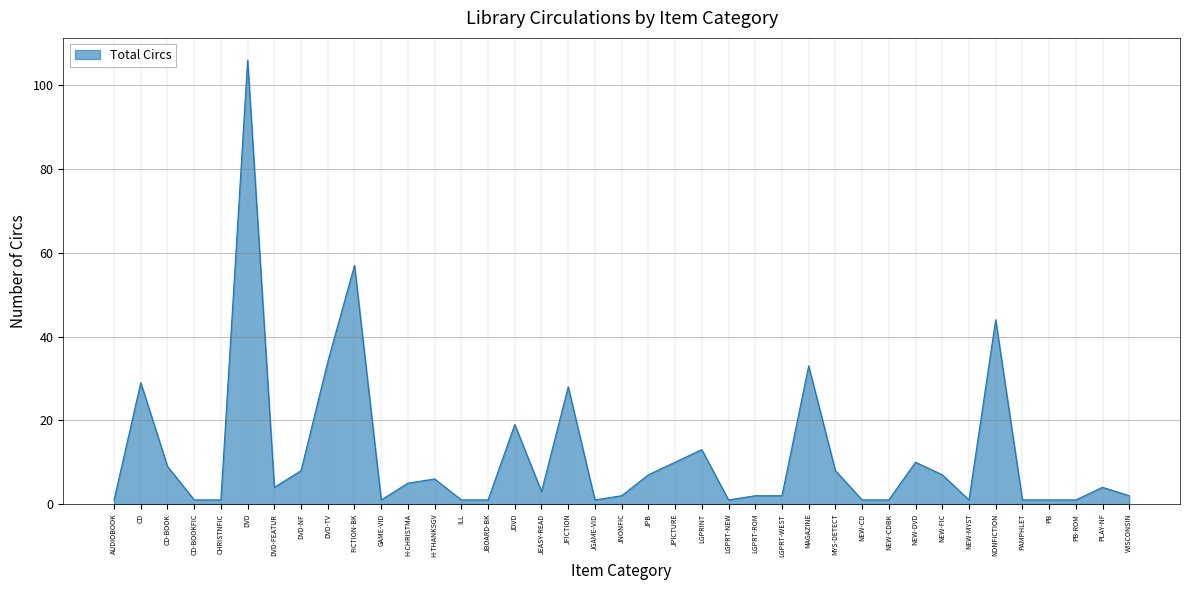

What is the sum of all values?

466